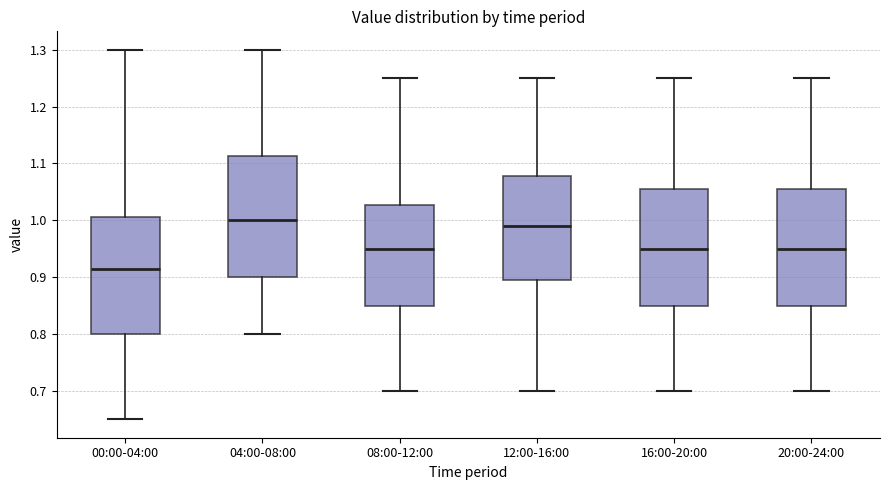

Which box has the lowest median line?

00:00-04:00